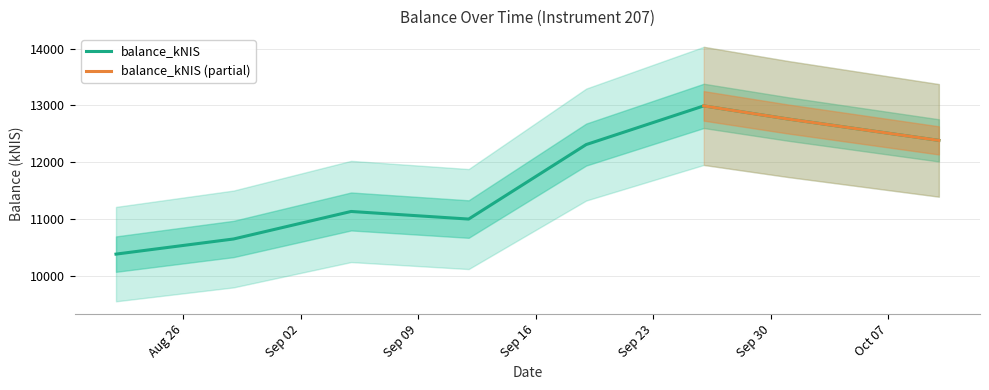

Does the chart have visible grid lines?

Yes